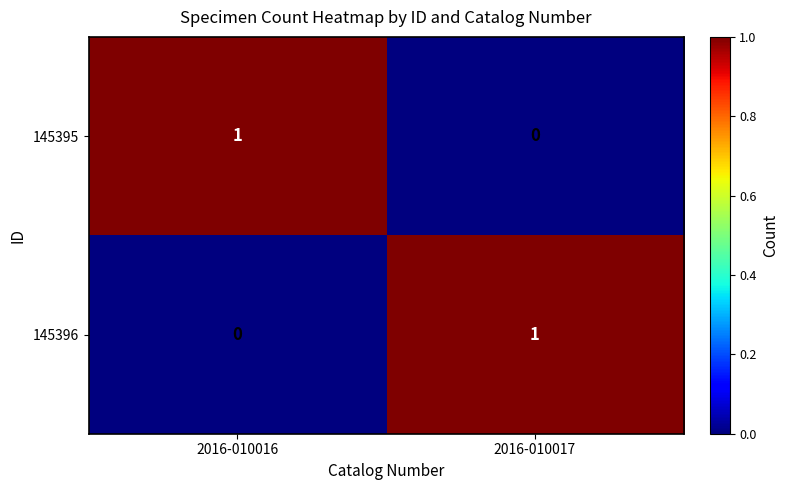

True or false: 145396 has a value of 0 at 2016-010016.

True